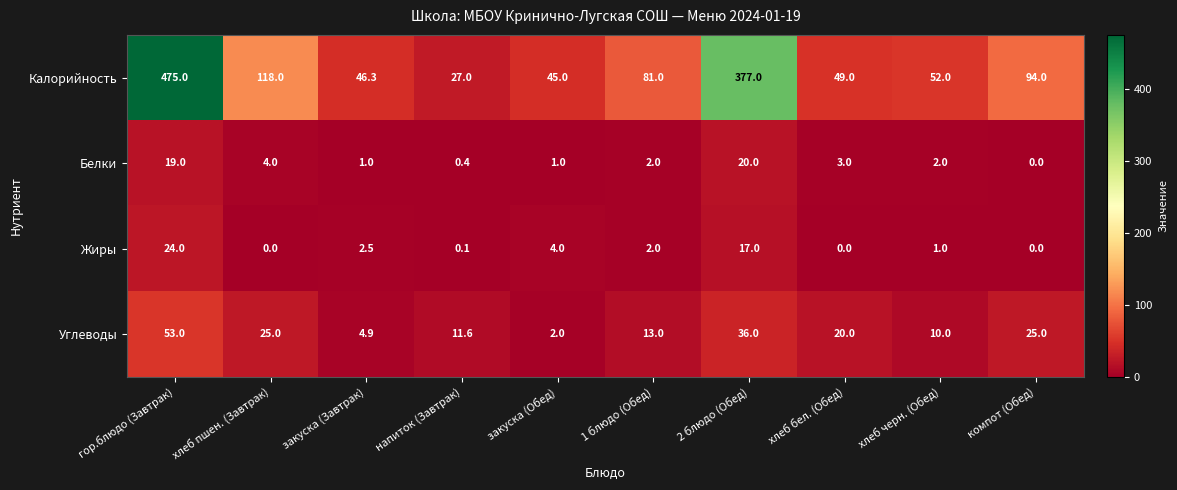

The Калорийность series shows 94.0 at компот (Обед). True or false?

True